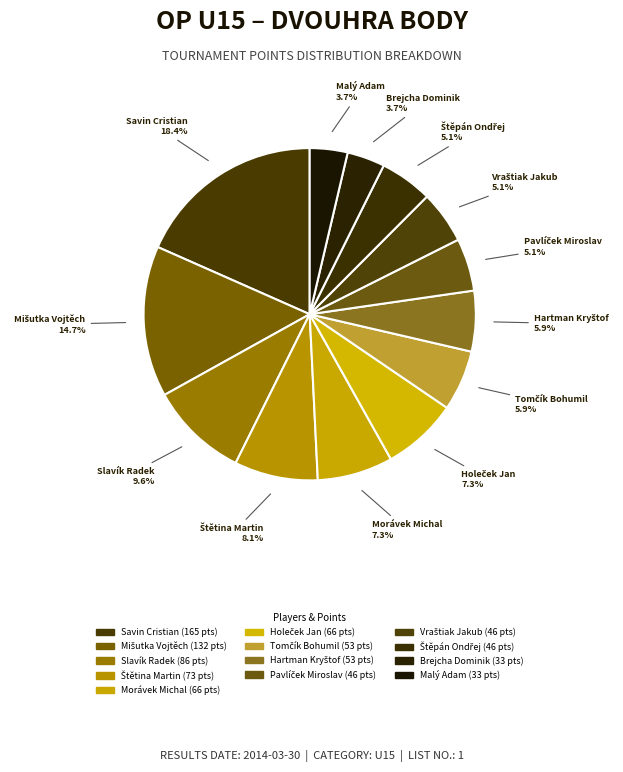

How many slices are in this pie chart?

13